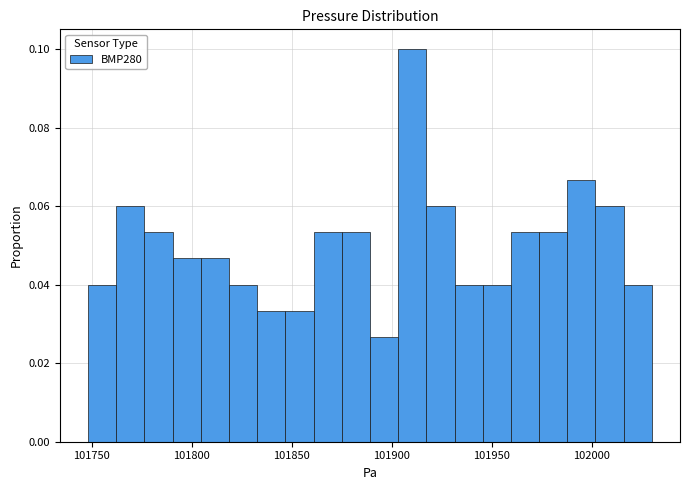

Read against the x-axis, roughly where is the centre of the tallest bar?

101910